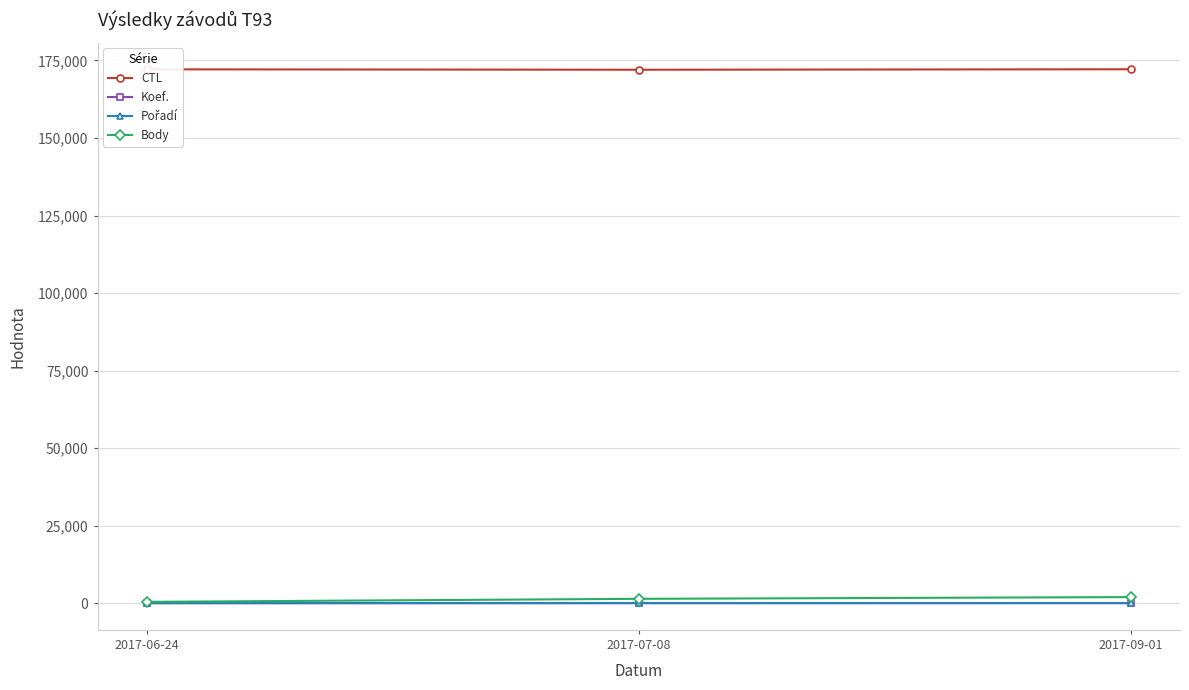

Which series has the largest total across all categories?

CTL